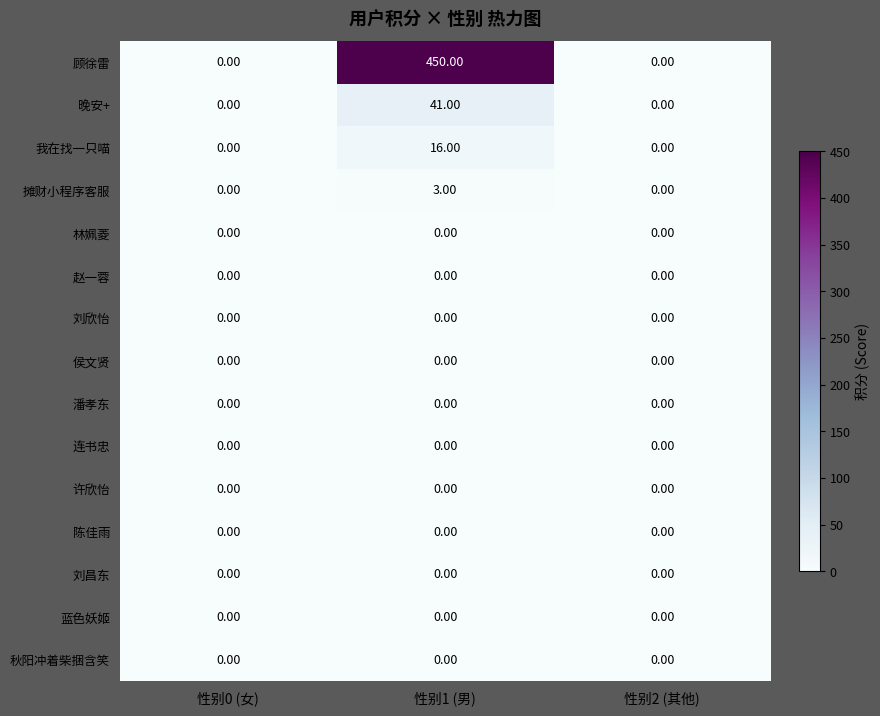

Which series has the widest spread of values?

顾徐雷